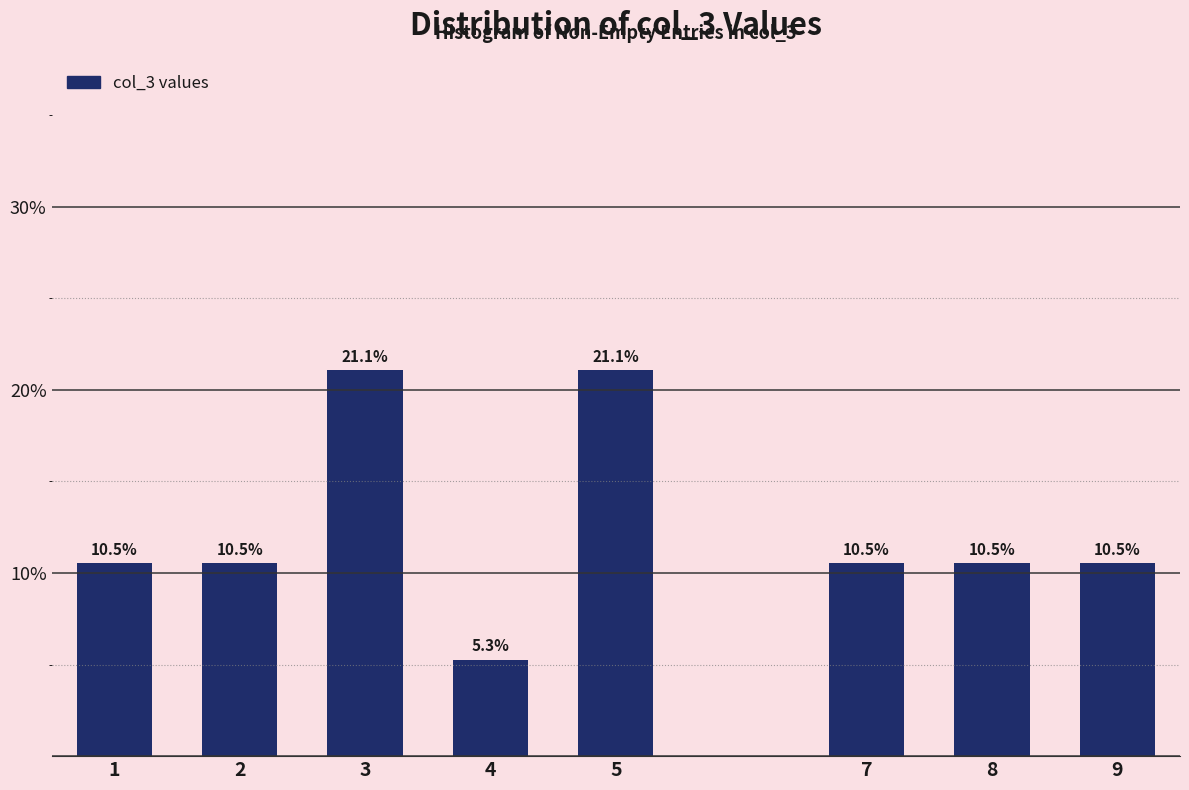

Reading right to left, transcribe all the data shown in this chart.

9=10.5	8=10.5	7=10.5	5=21.1	4=5.3	3=21.1	2=10.5	1=10.5